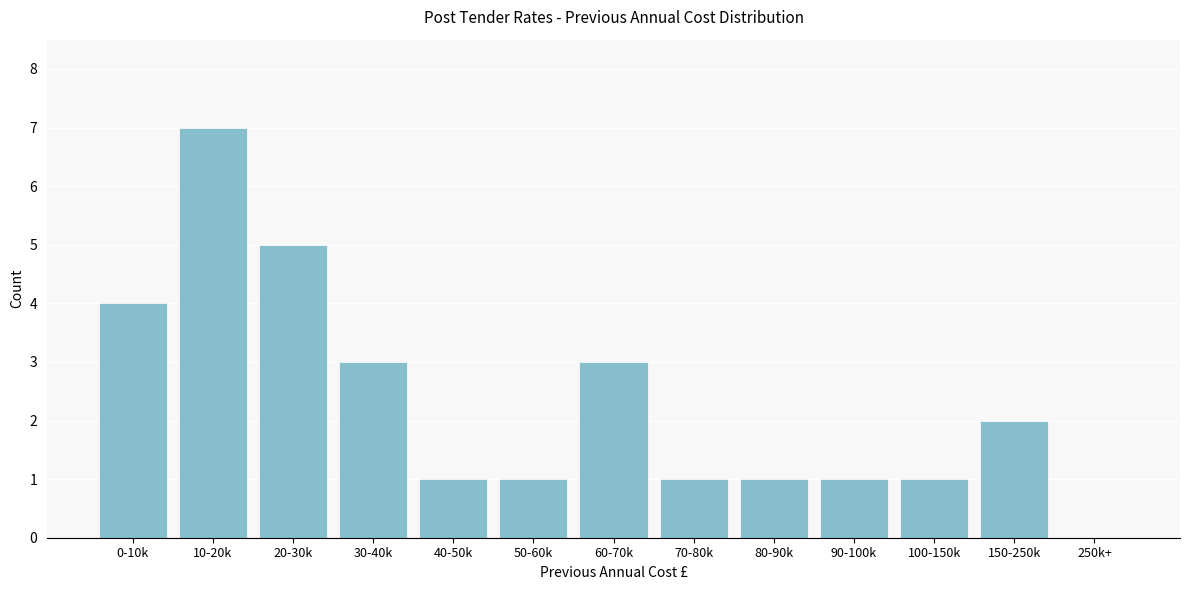

Reading left to right, list all the values displayed in this chart.

0-10k=4	10-20k=7	20-30k=5	30-40k=3	40-50k=1	50-60k=1	60-70k=3	70-80k=1	80-90k=1	90-100k=1	100-150k=1	150-250k=2	250k+=0